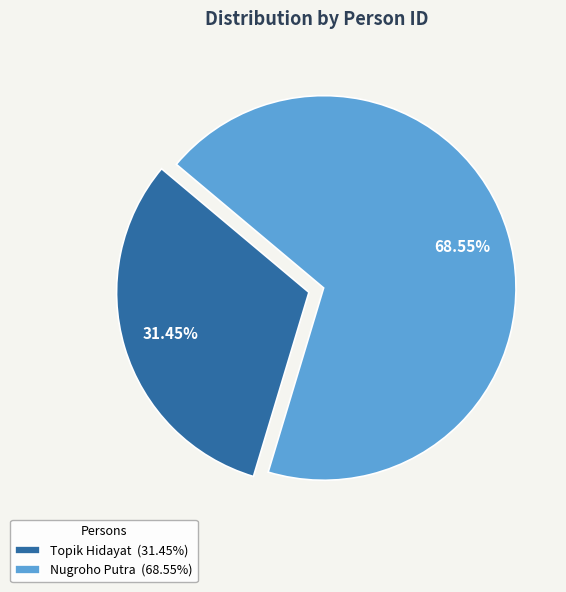

What percentage is the Nugroho Putra slice, to the nearest percent?

69%